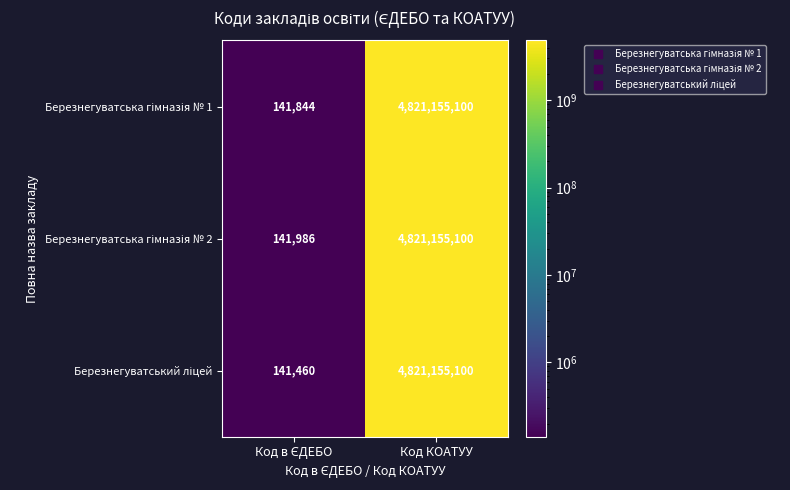

How many series are shown in this chart?

3